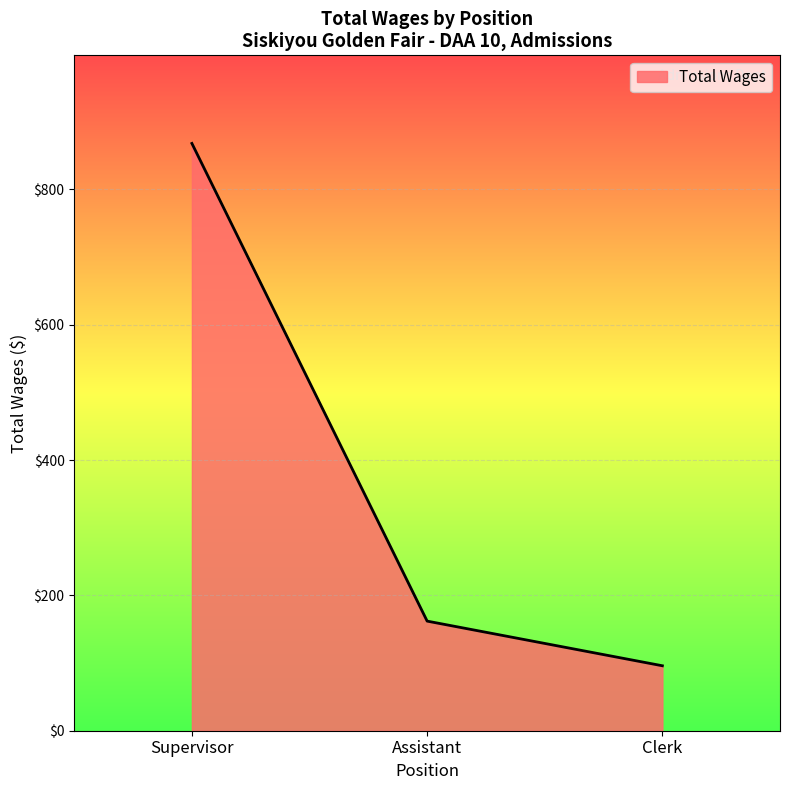

List the labels in order of value, largest first.

Supervisor, Assistant, Clerk